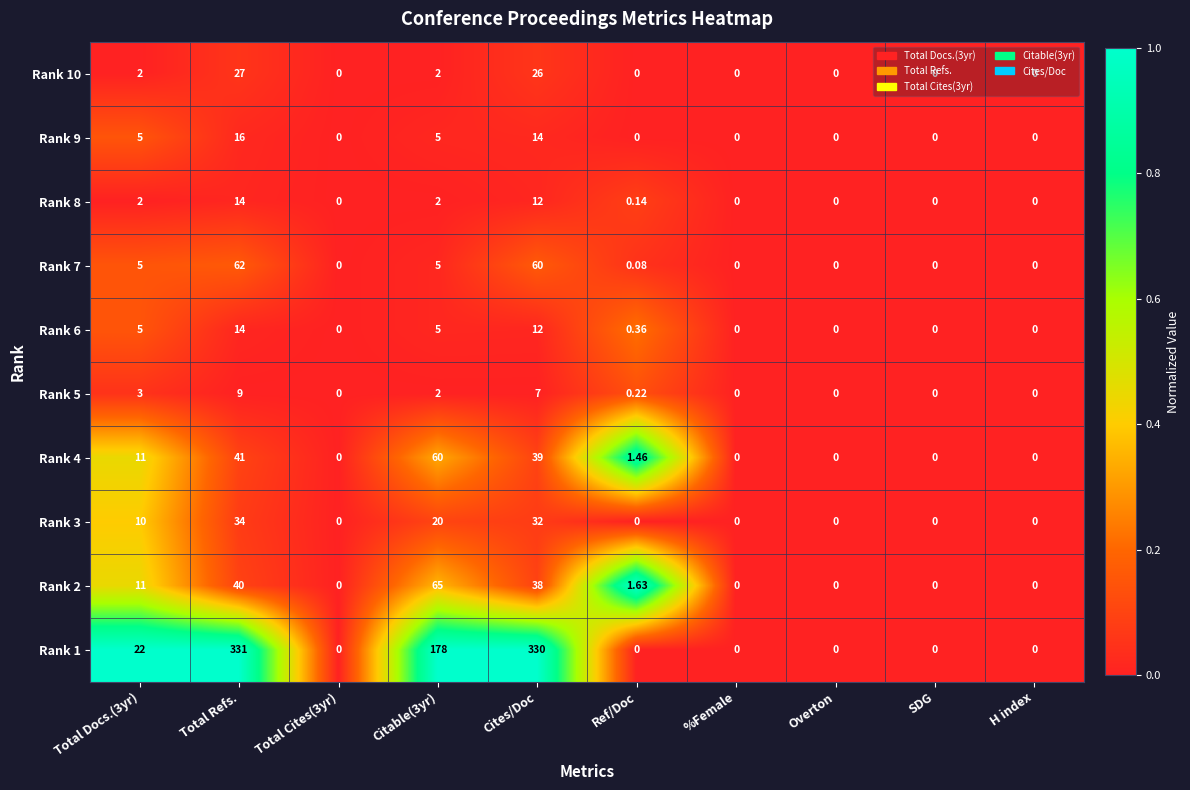

Which label corresponds to the largest value in the chart?

Total Refs.